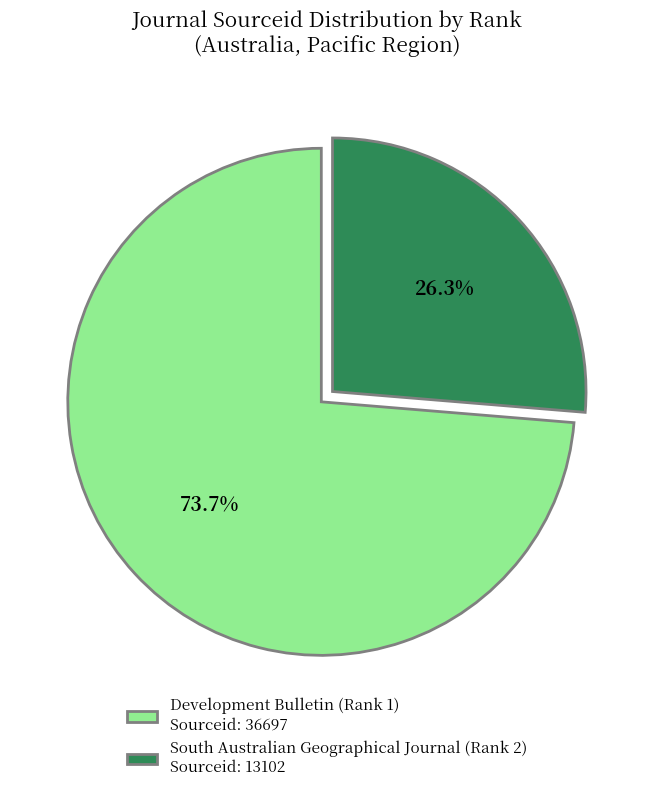

Which slice is the smallest?

South Australian Geographical Journal